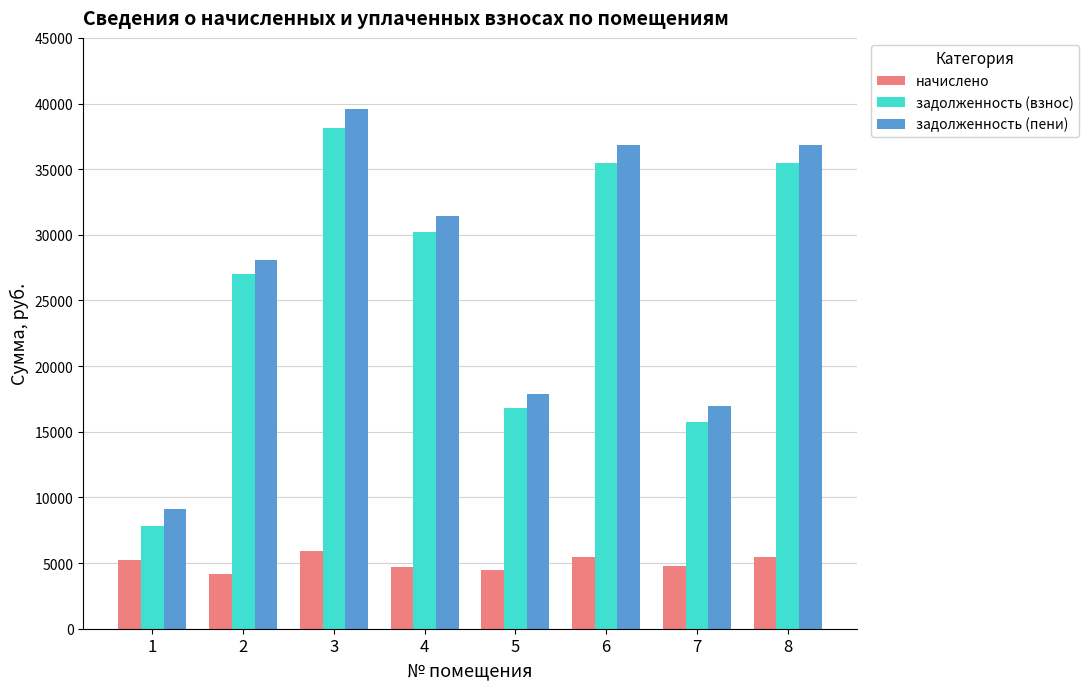

How many data points does each series have?

8